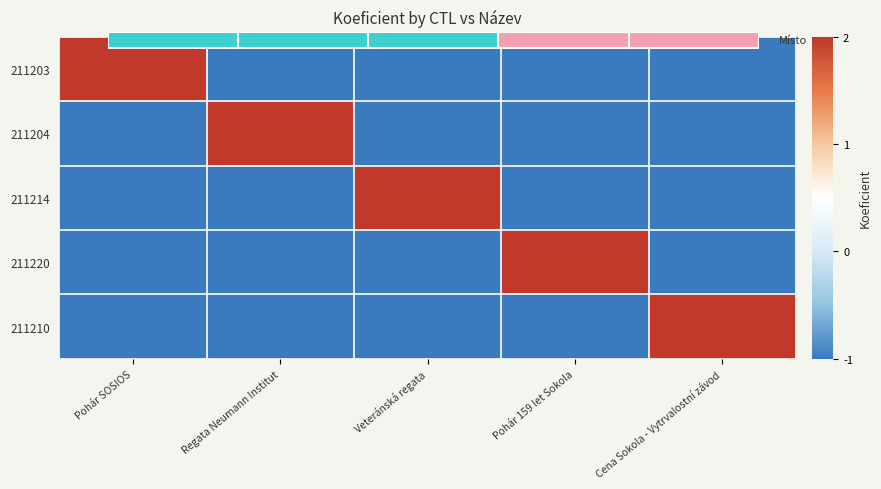

What is the sum of the 211210 values at Veteránská regata and Regata Neumann Institut?

-2